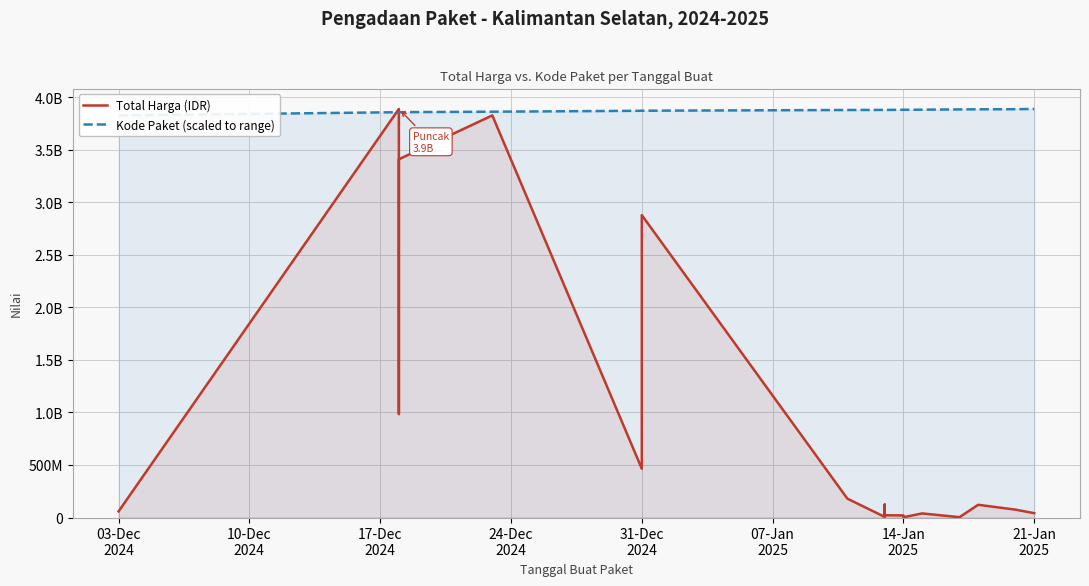

At 31-Dec 2024, list the series in order from largest to smallest.

Kode Paket (scaled to range), Total Harga (IDR)